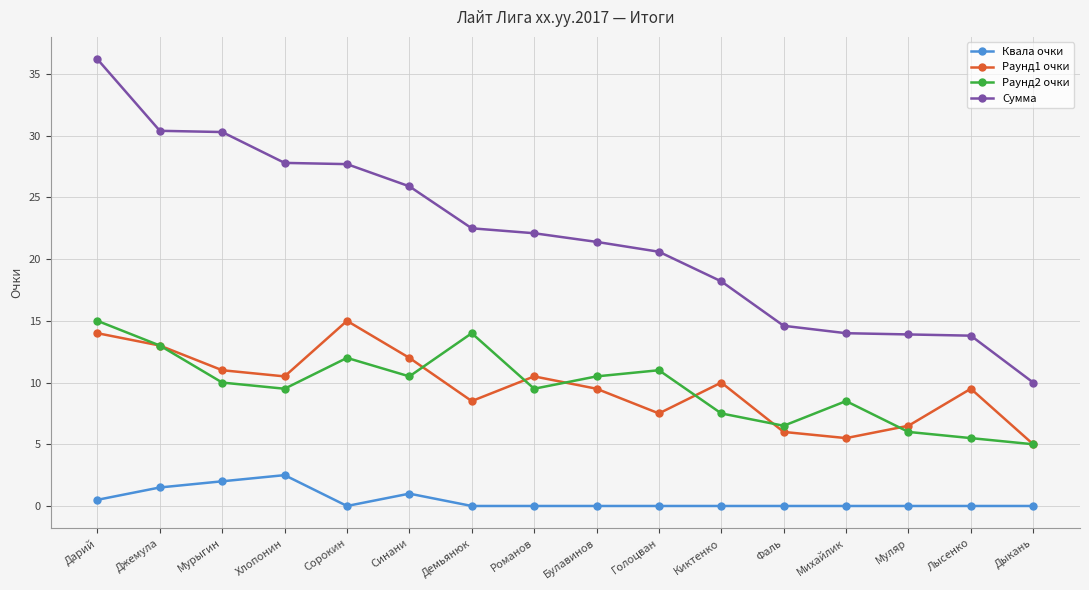

What is the label of the 9th point from the right?

Романов